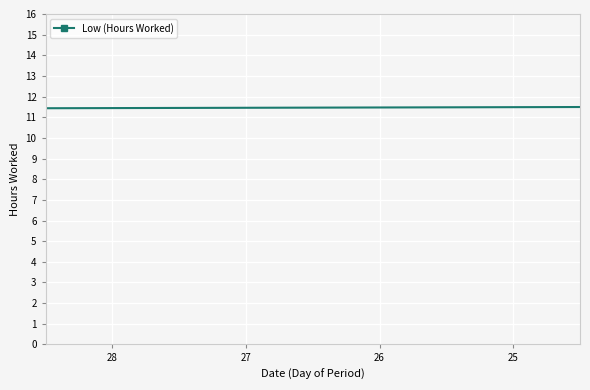

How many lines are shown in the chart?

1